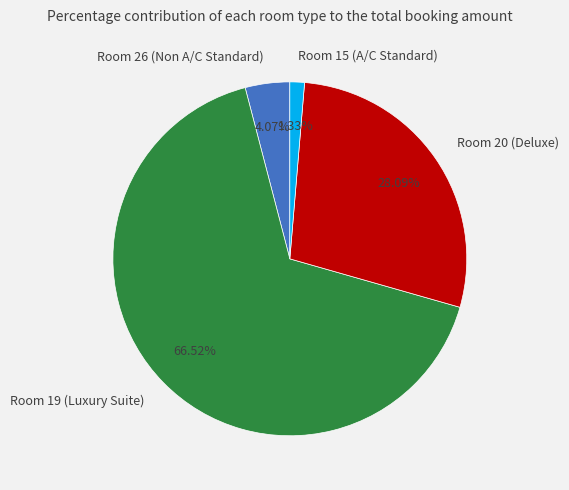

Do Room 26 (Non A/C Standard) and Room 15 (A/C Standard) together represent more than half of the pie?

No